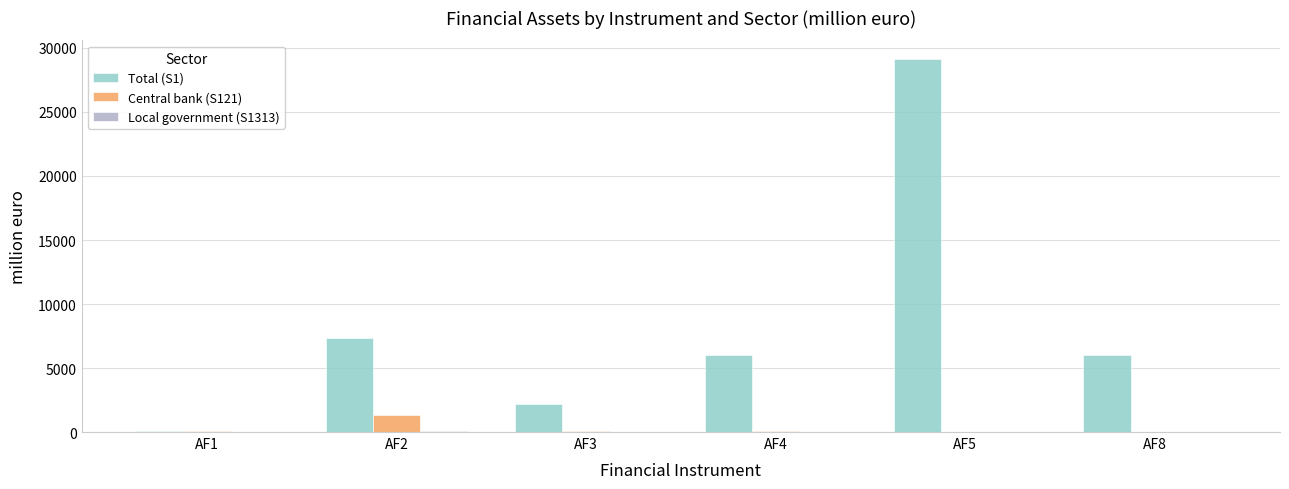

How many groups of bars are there?

6